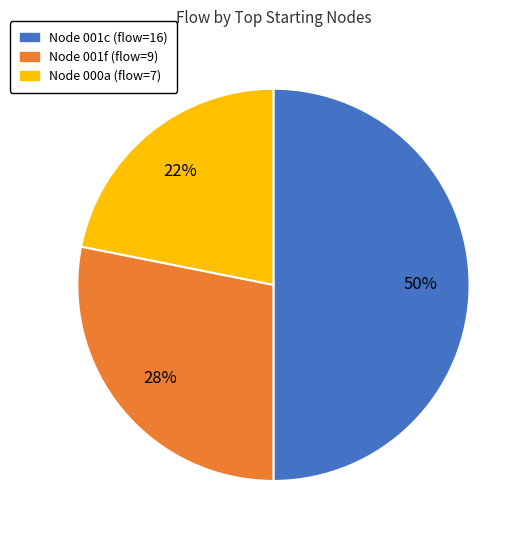

To the nearest percent, what is the difference between the largest and smallest slice percentages?

28%